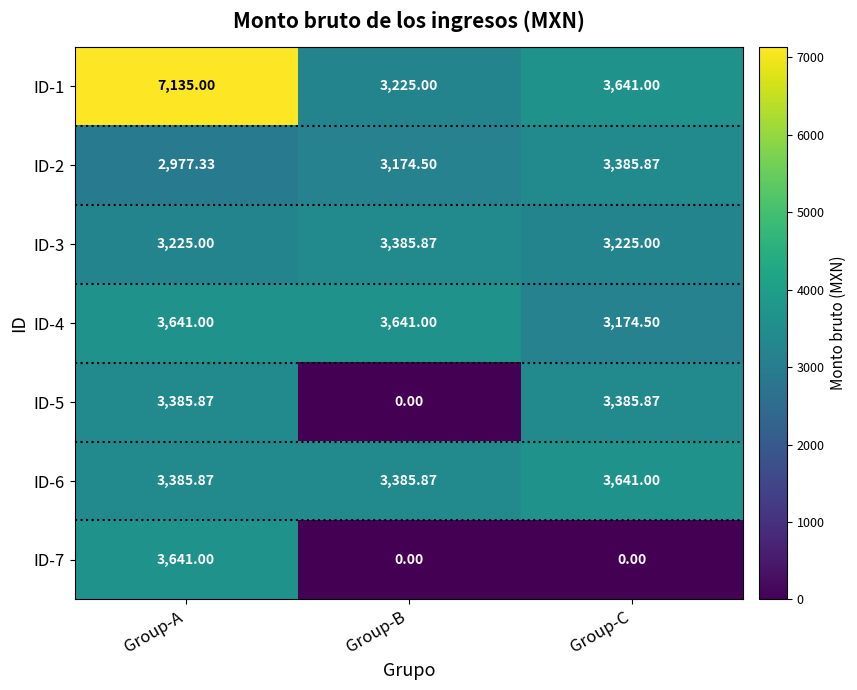

Which label corresponds to the largest value in the chart?

Group-A